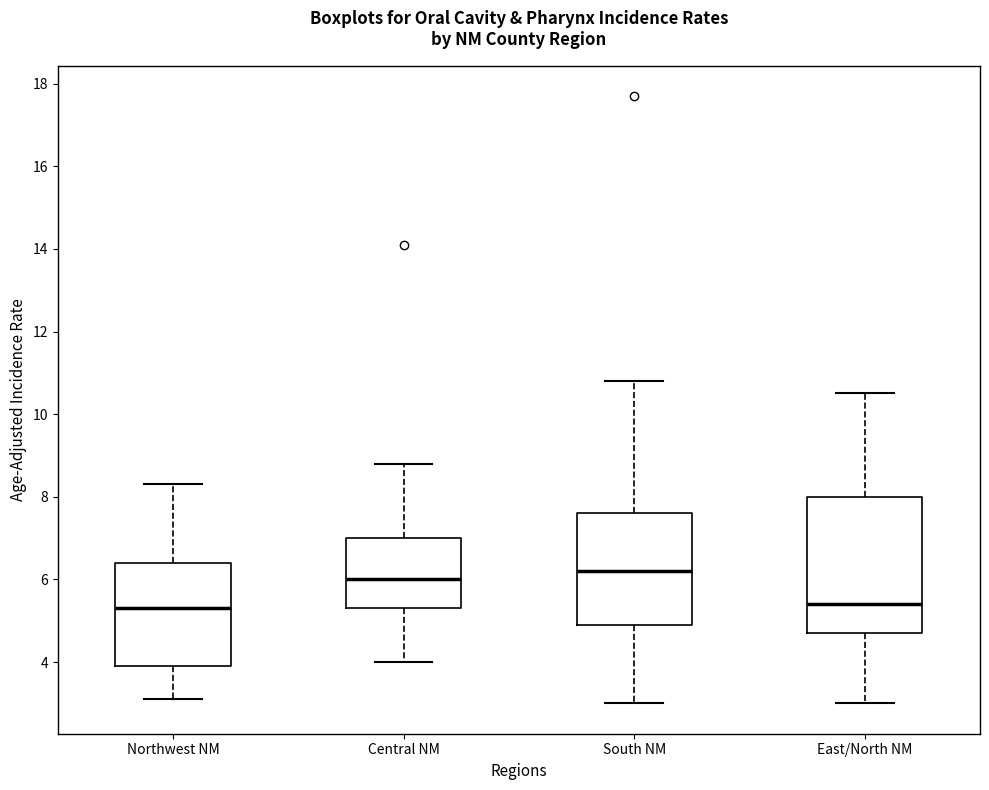

Which box has the highest median line?

South NM